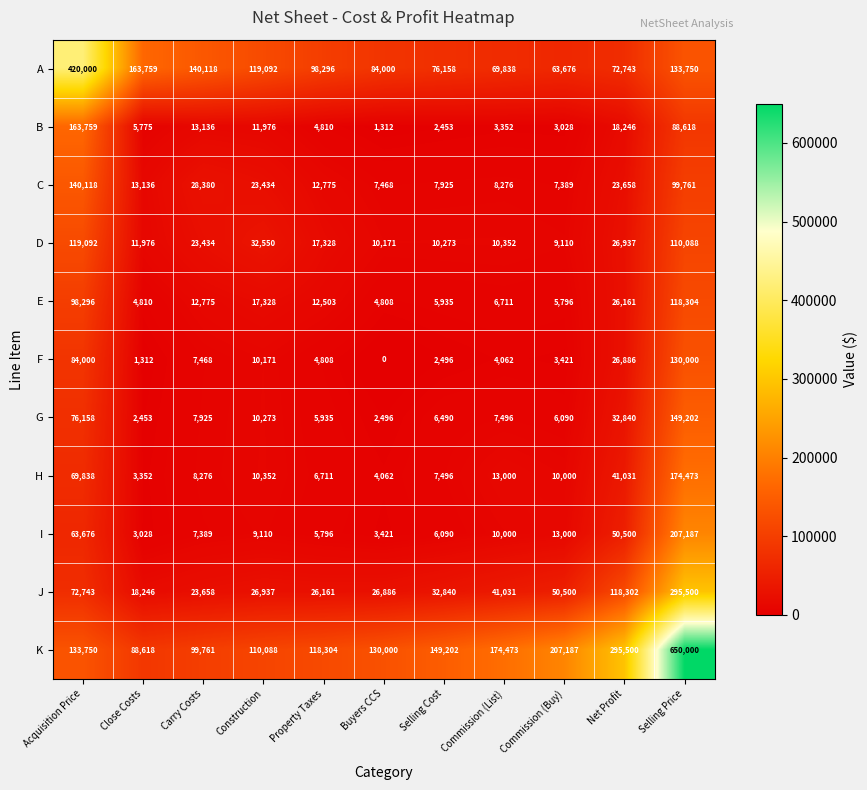

What is the maximum value shown in the chart?

650000